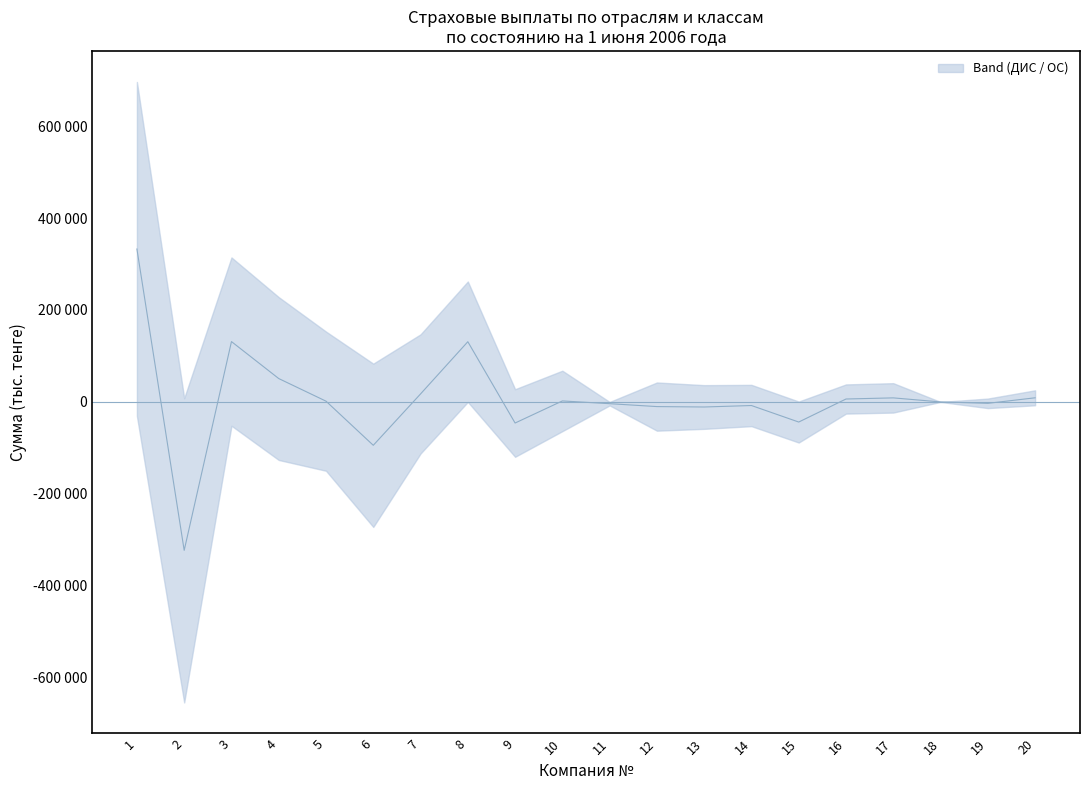

What is the sum of the Итого (ОС) values at 6 and 13?

330458